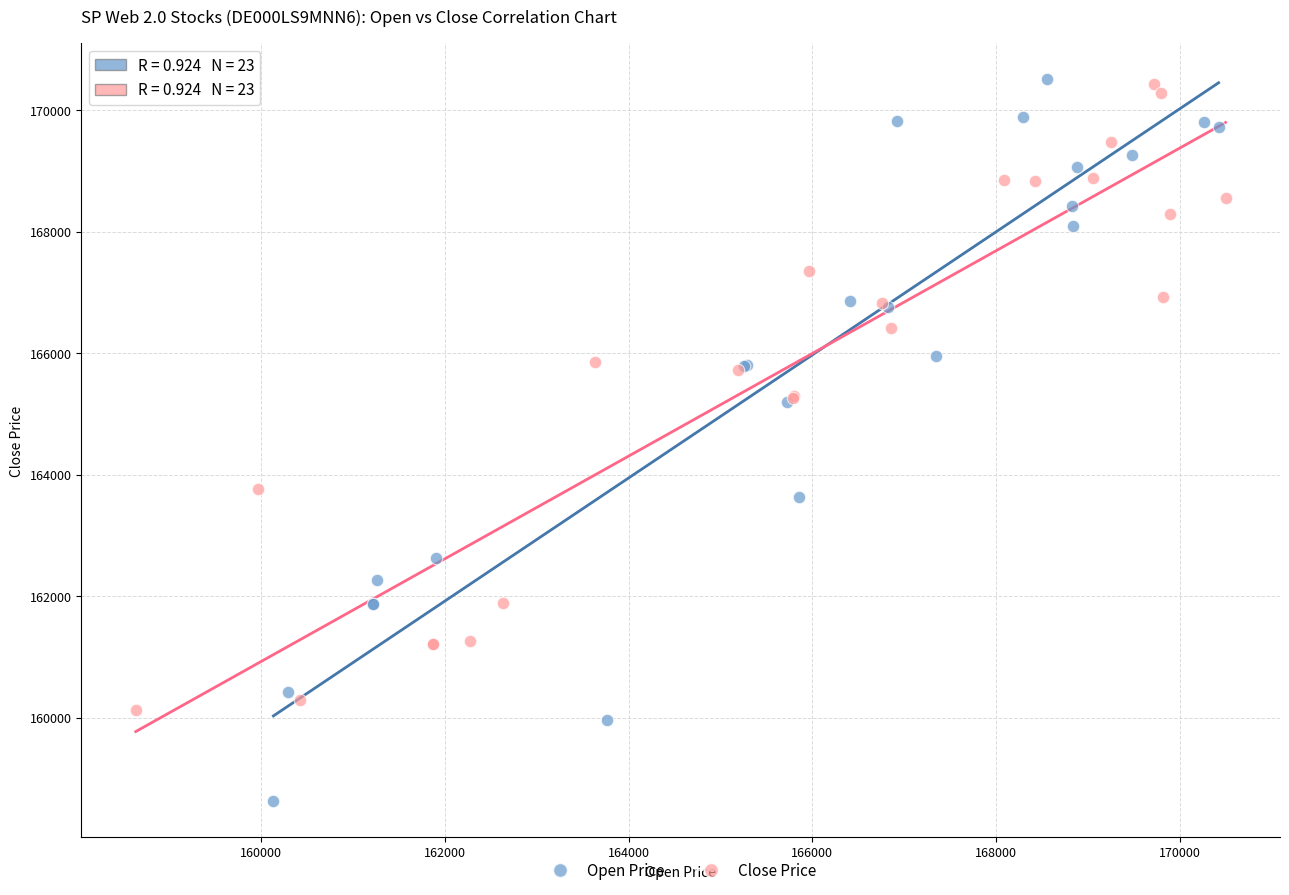

What are all the series names shown in the legend?

Open Price, Close Price